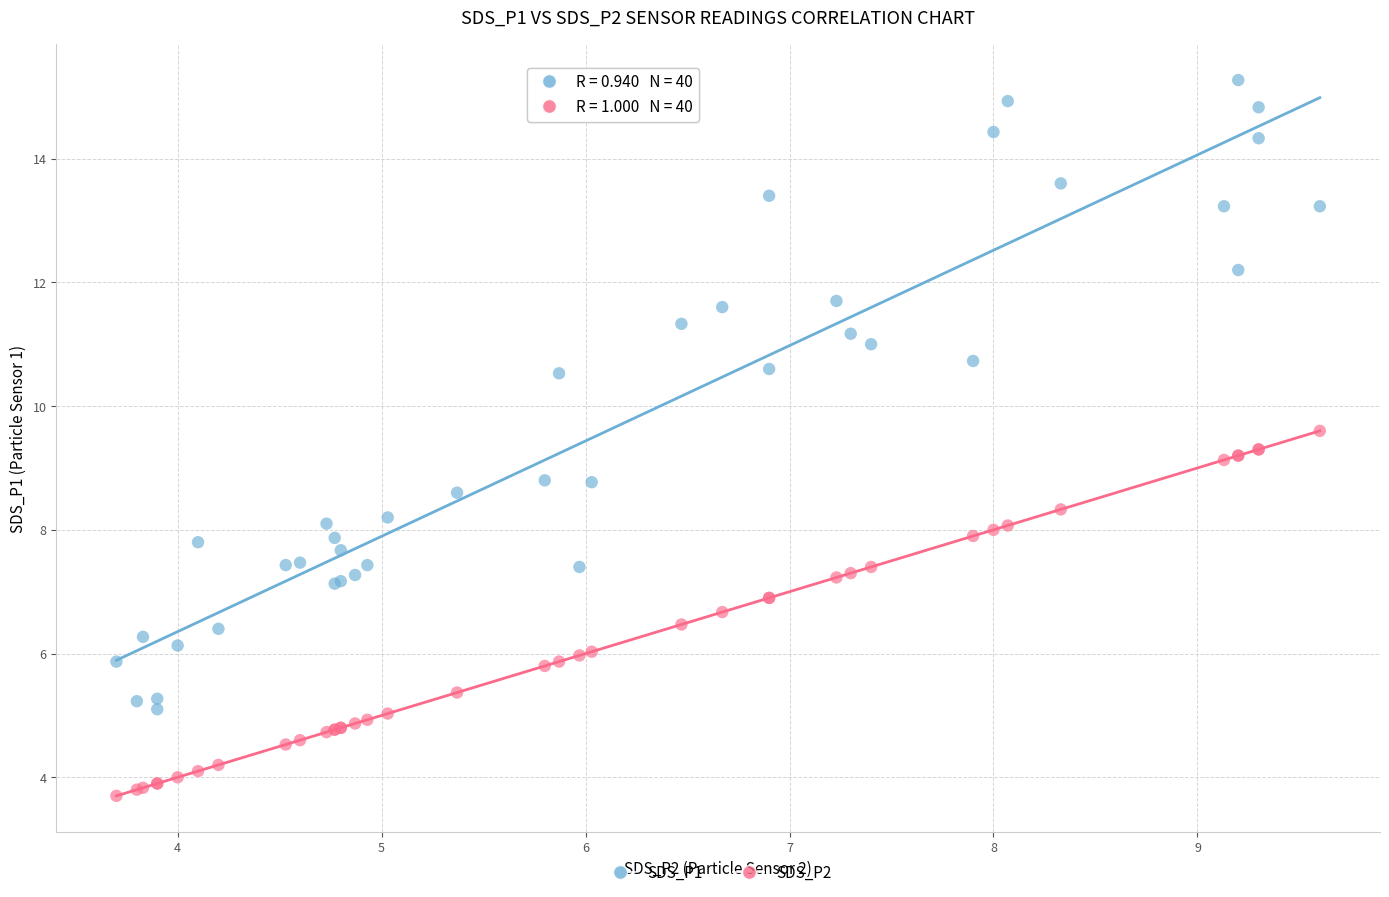

Which series has the largest Y range (max minus min)?

SDS_P1